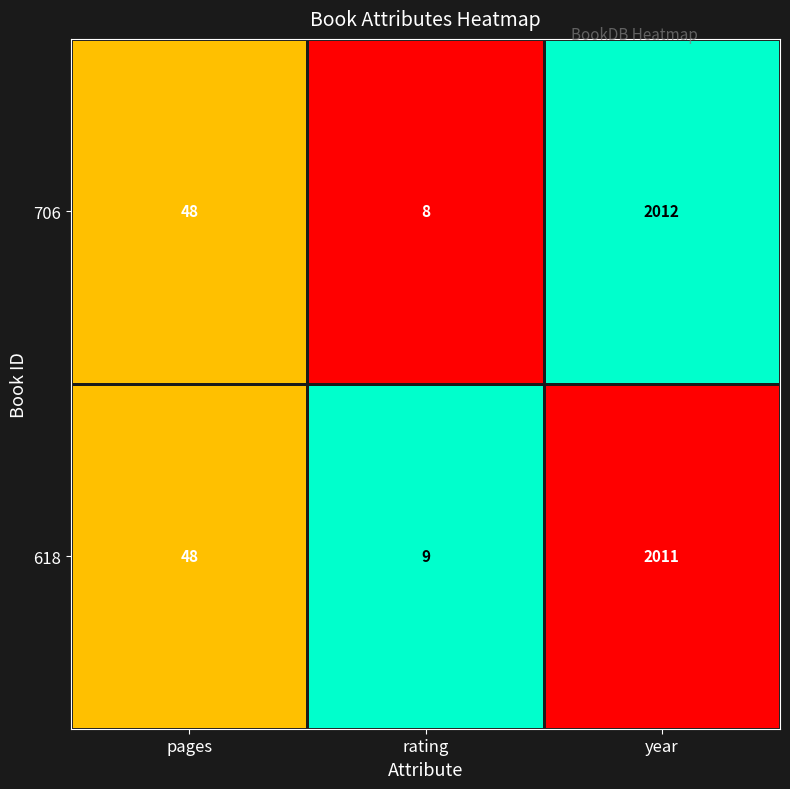

What is the difference between the maximum and second lowest values in the 618 series?

1963